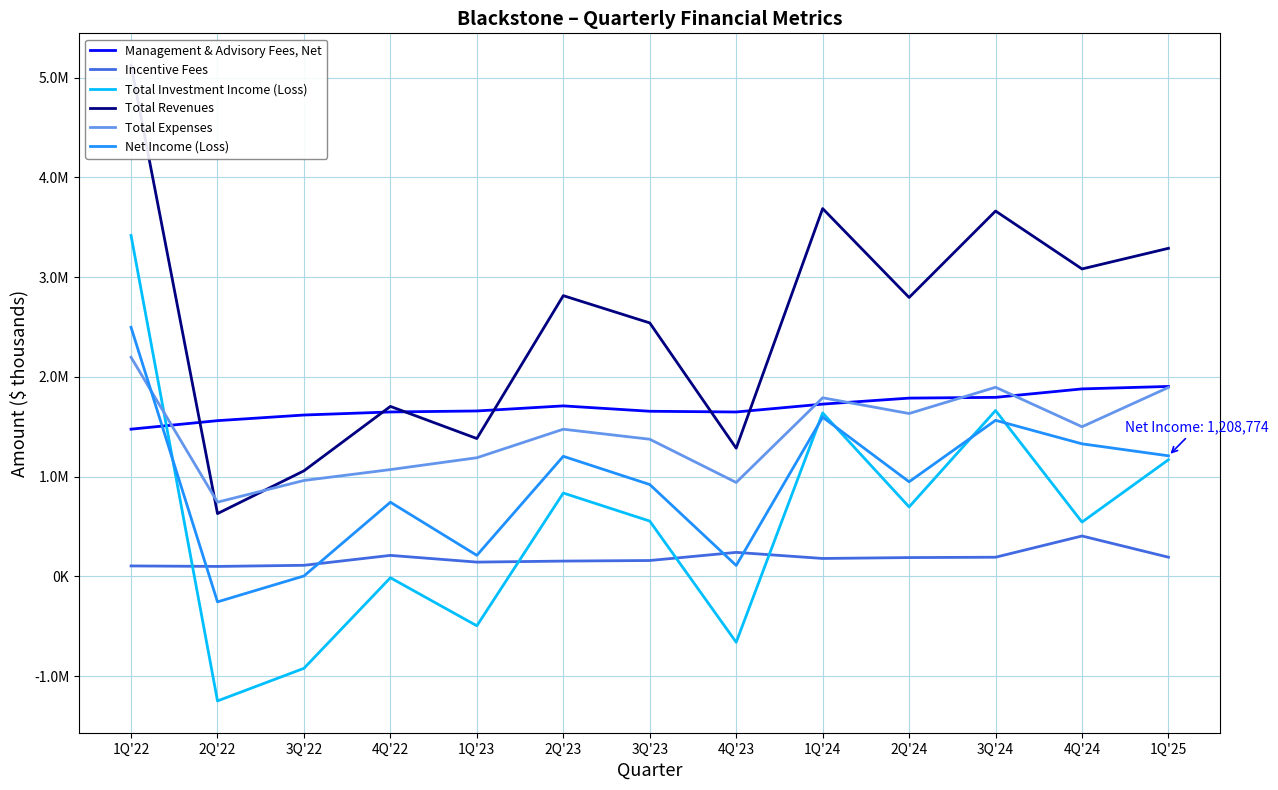

In Total Expenses, how many points are higher than both neighbors (excluding endpoints)?

3